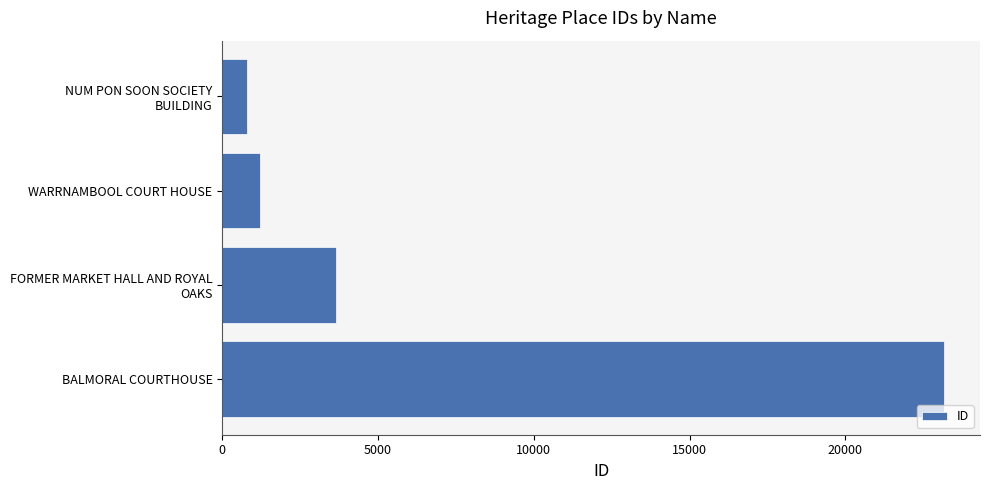

Reading top to bottom, extract all data points from this chart.

780	1193	3664	23168